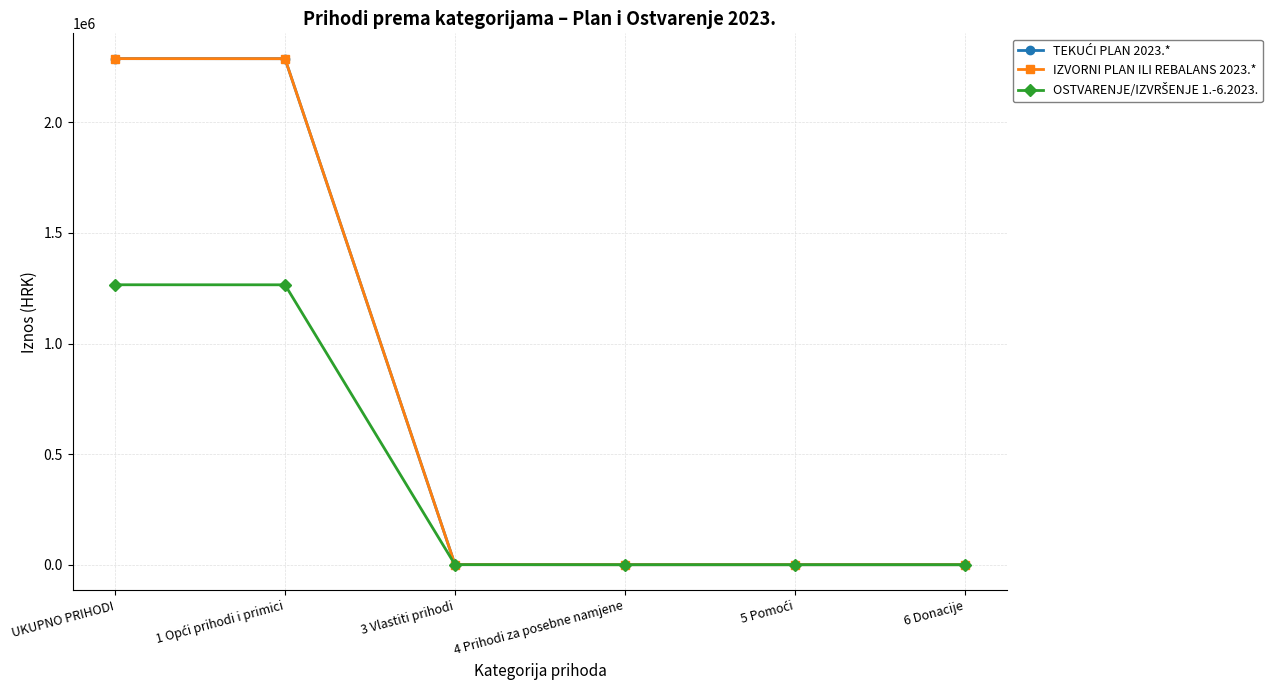

Does the chart have visible grid lines?

Yes